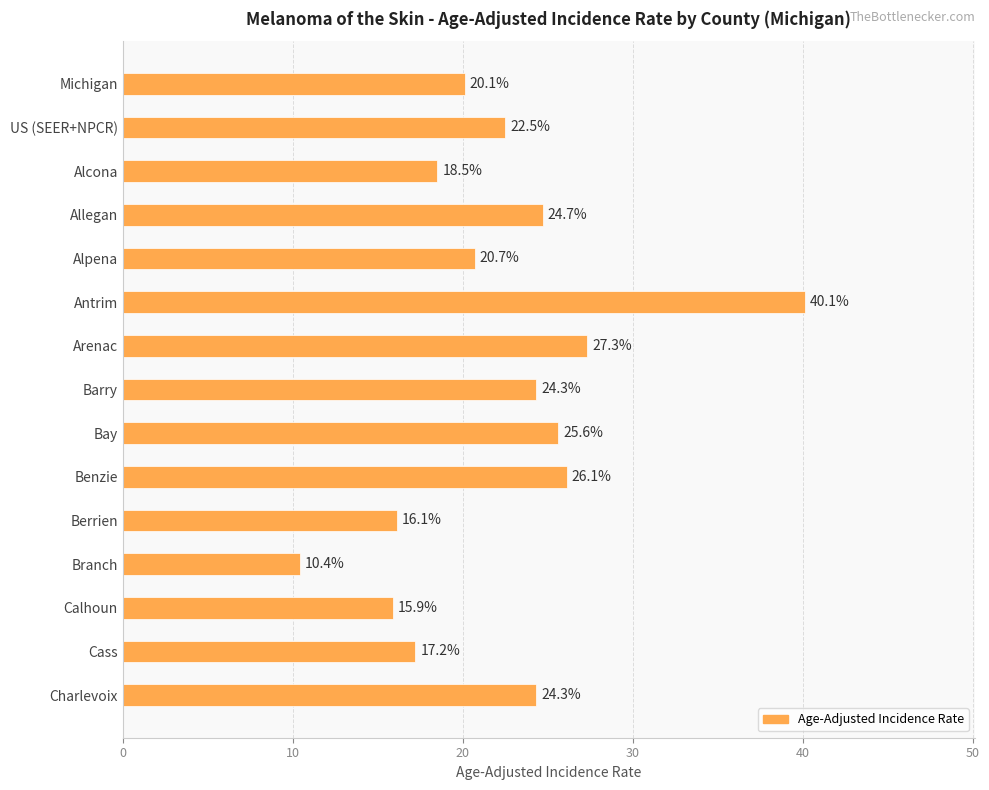

Approximately how many times larger is the value at Cass compared to Alpena?

0.8